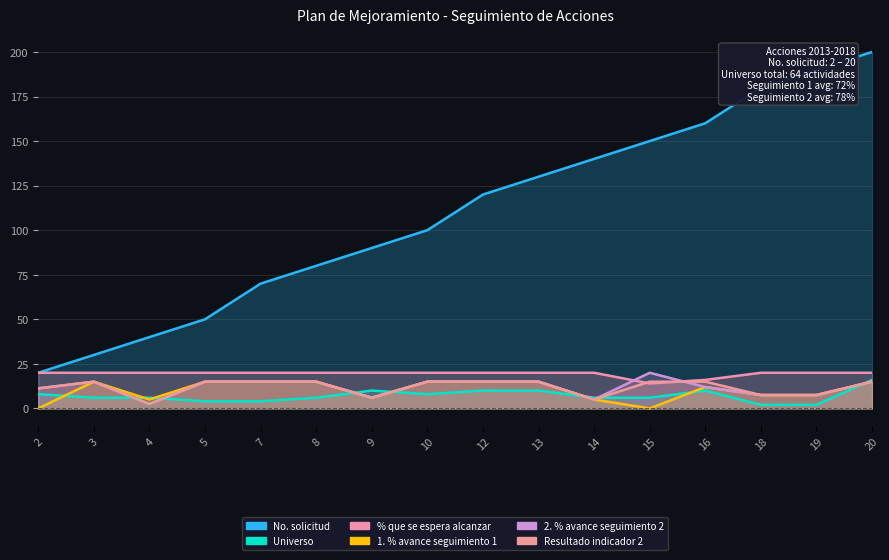

The value of Universo at 4 is 8.0. True or false?

False